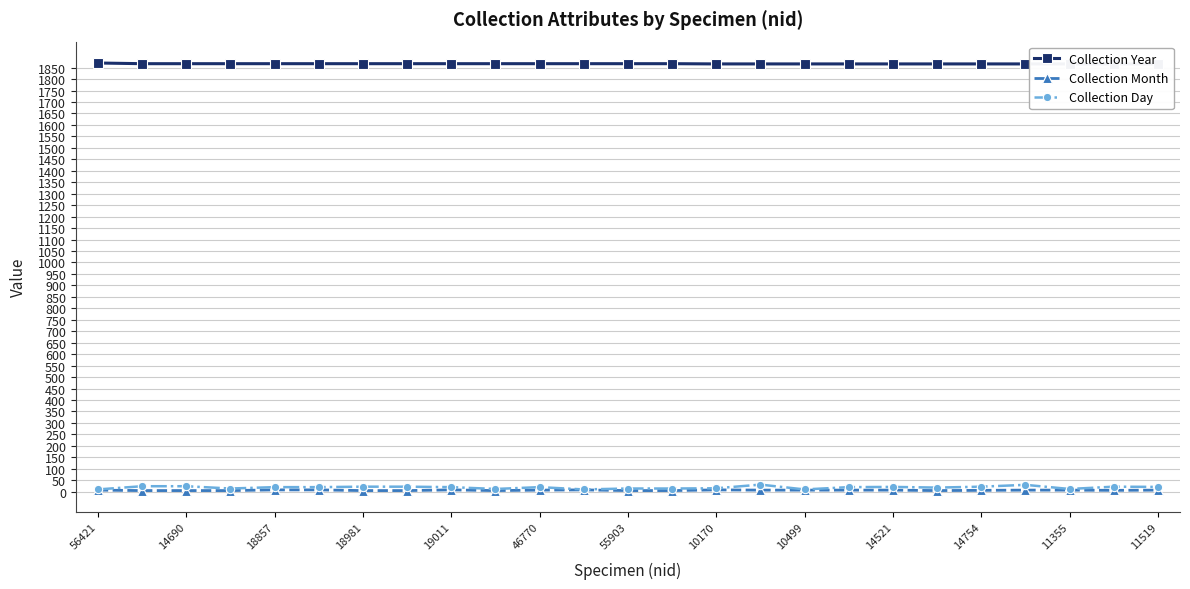

What is the difference between the second highest and minimum values in the Collection Year series?

1